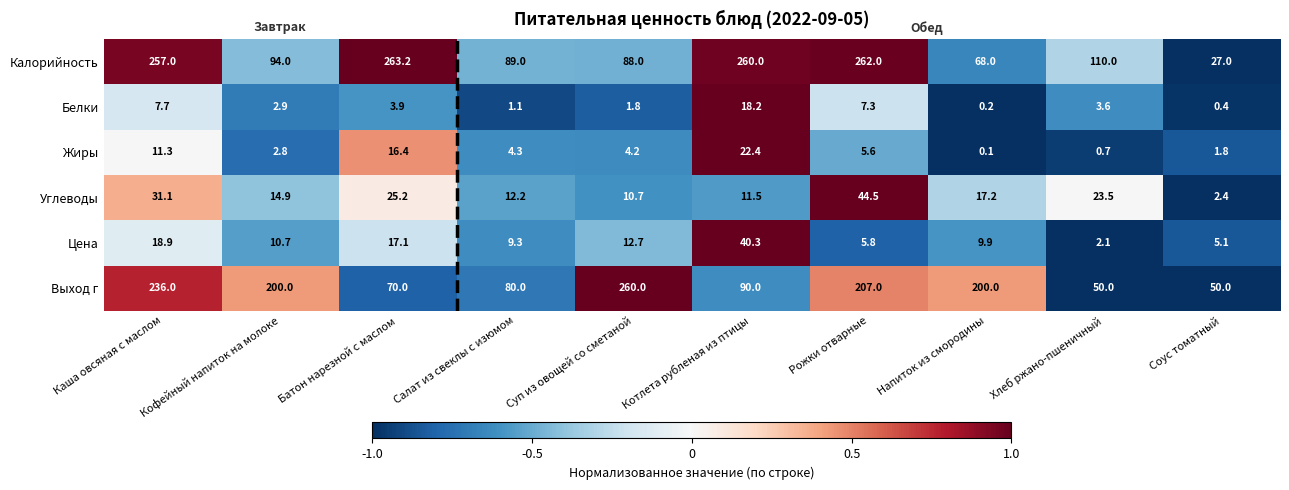

What is the maximum value shown in the chart?

263.2